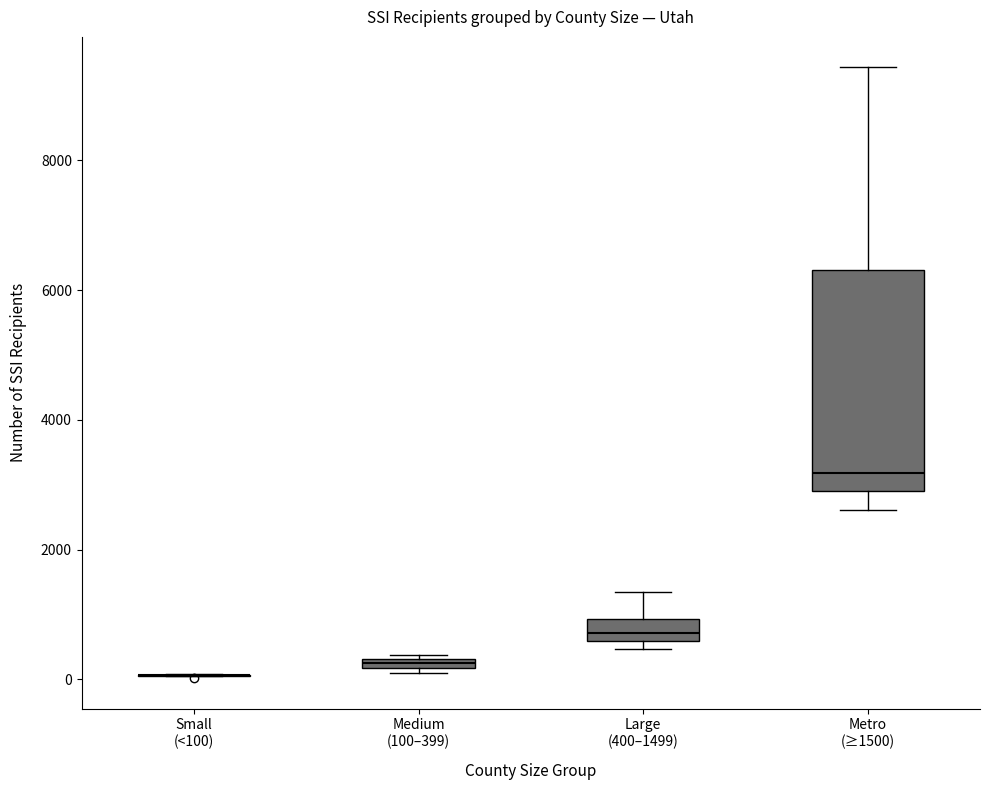

Which box is the tallest, from its lower edge to its upper edge?

Metro (≥1500)